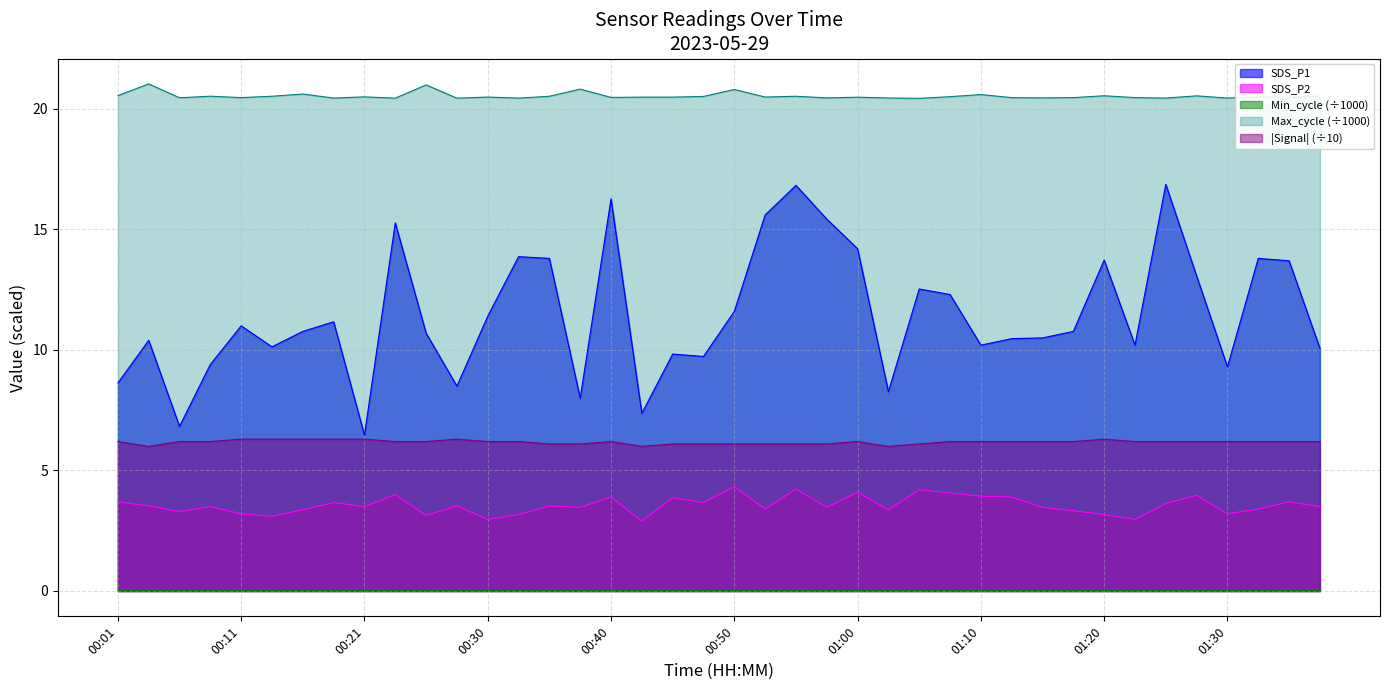

The value of Signal at 01:00 is 8.5. True or false?

False